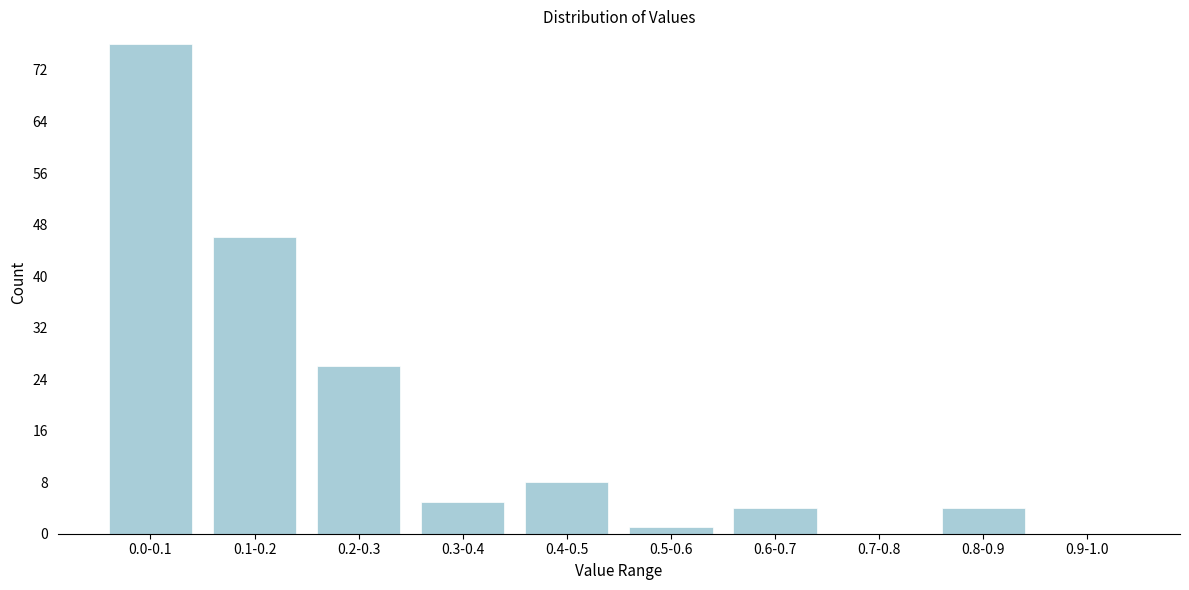

Reading left to right, list all the values displayed in this chart.

0.0-0.1=76	0.1-0.2=46	0.2-0.3=26	0.3-0.4=5	0.4-0.5=8	0.5-0.6=1	0.6-0.7=4	0.7-0.8=0	0.8-0.9=4	0.9-1.0=0